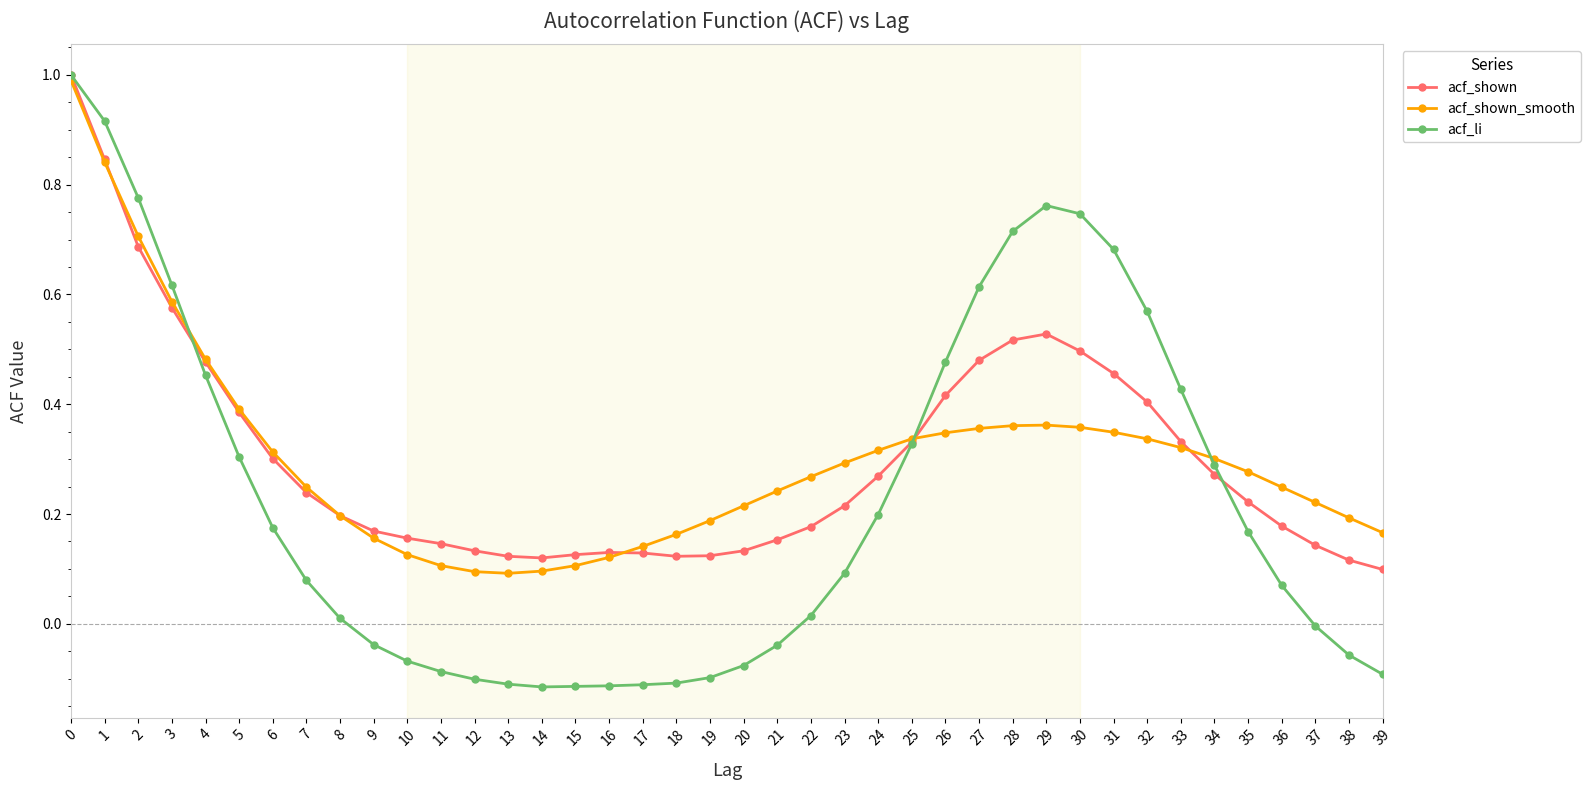

What is the maximum value shown in the chart?

1.0